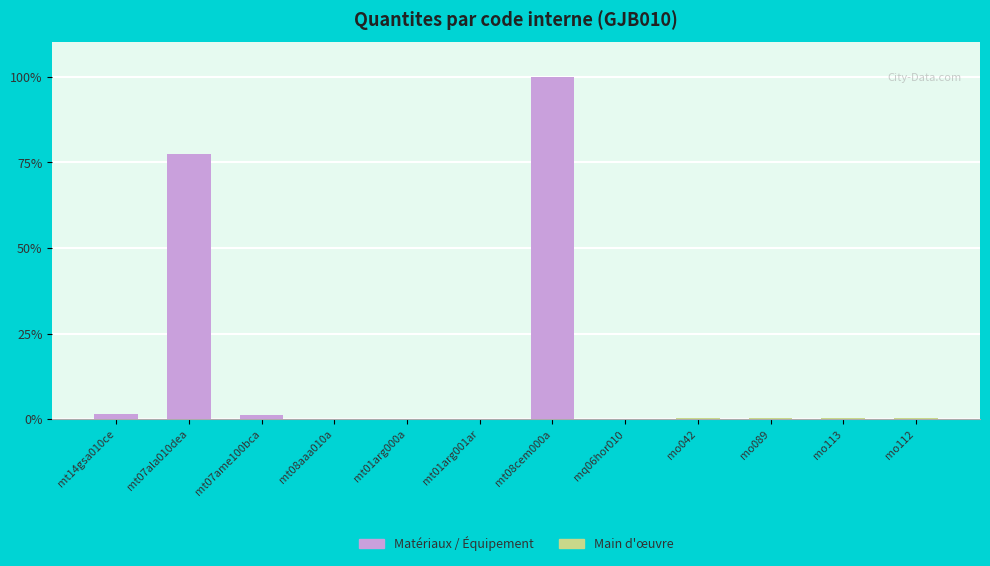

Where is the data nearest to the value 50?

mt07ala010dea